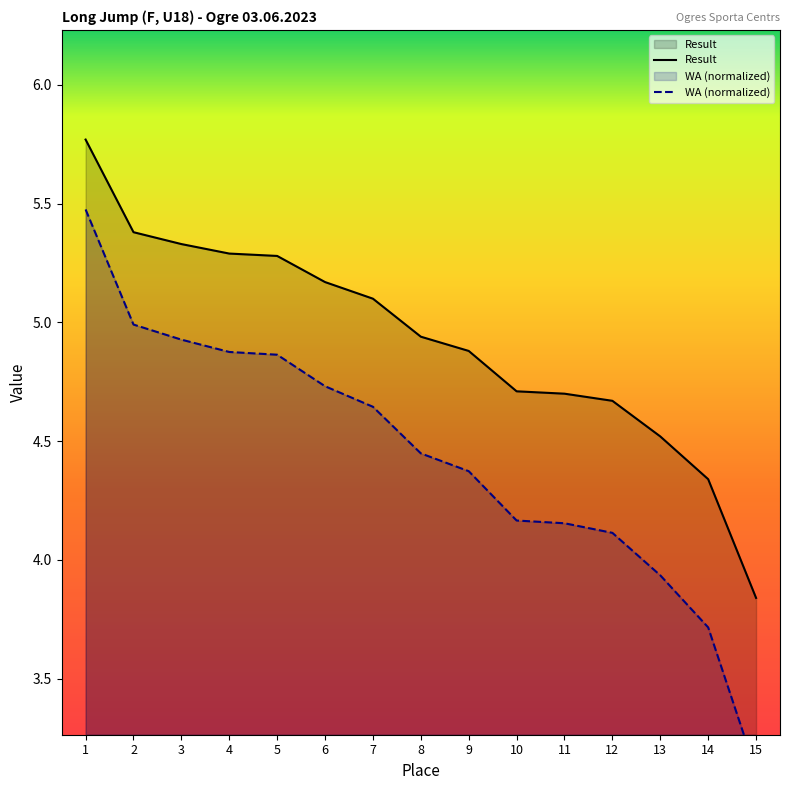

Is it true that Result equals 5.1 at 7?

True